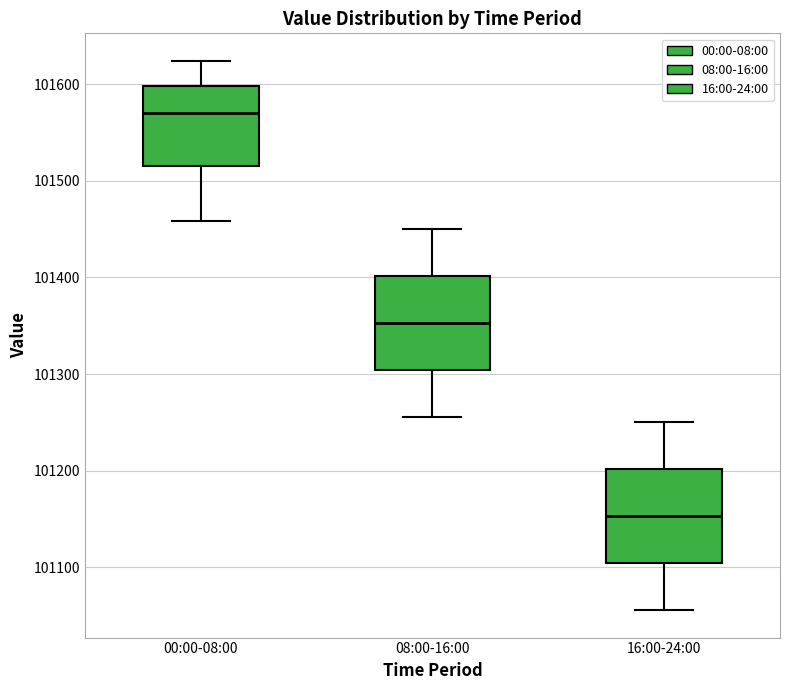

Reading left to right, read every box against the y-axis: the position of its median line, the range the box covers, and the ends of its whiskers. The values are not printed on the chart, so give them approximately, as read against the axis.

00:00-08:00: median 101570, box 101520 to 101600, whiskers 101460 to 101620
08:00-16:00: median 101350, box 101300 to 101400, whiskers 101260 to 101450
16:00-24:00: median 101150, box 101100 to 101200, whiskers 101060 to 101250